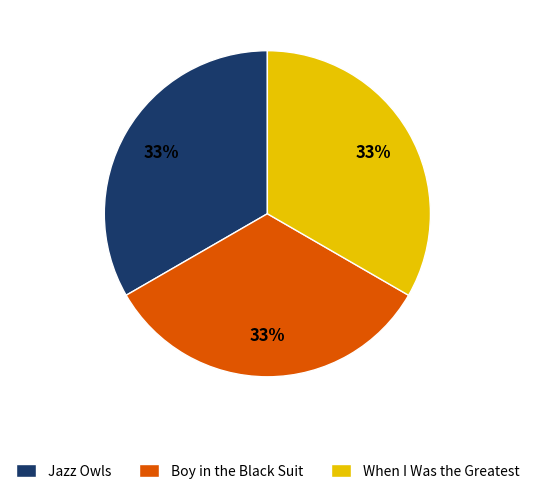

Is there a majority slice in this chart?

No